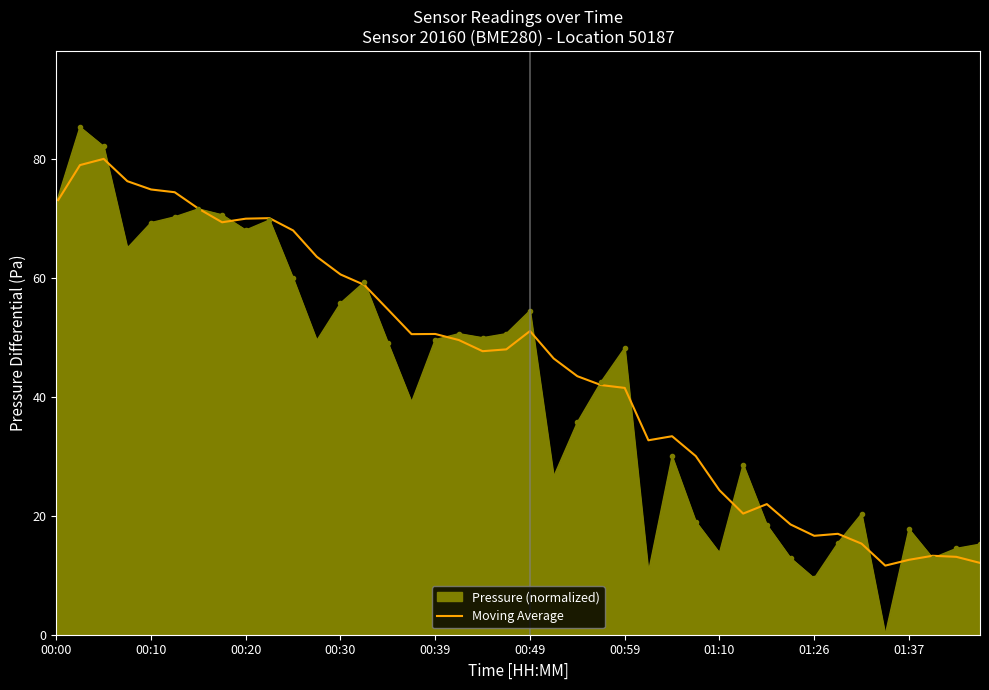

Which series has the widest spread of values?

Pressure (normalized)